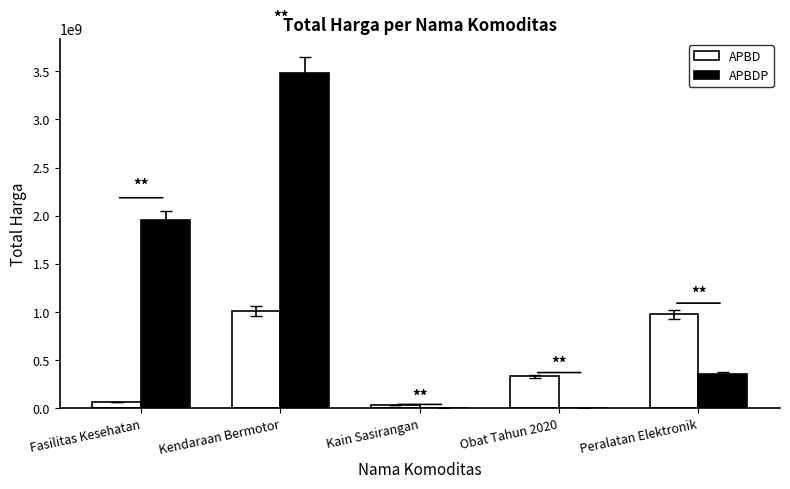

What is the average value of the APBDP series?

1158820748